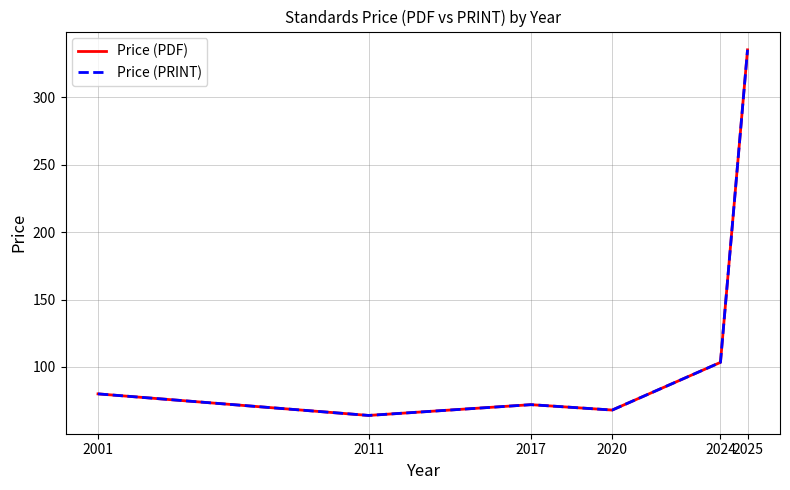

Does the chart have visible grid lines?

Yes